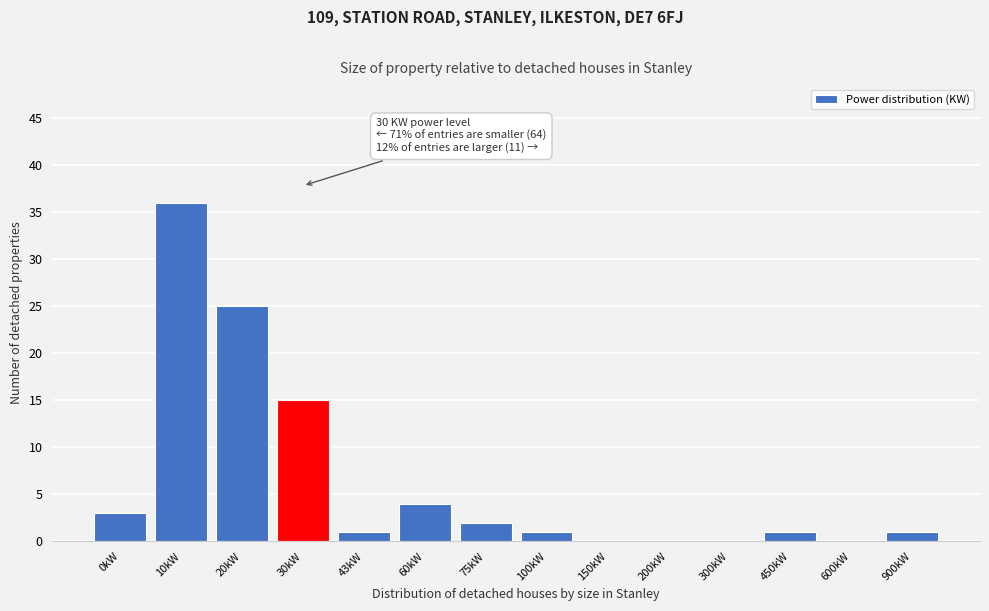

Reading left to right, what are all the values shown in this chart?

0kW=3	10kW=36	20kW=25	30kW=15	43kW=1	60kW=4	75kW=2	100kW=1	150kW=0	200kW=0	300kW=0	450kW=1	600kW=0	900kW=1